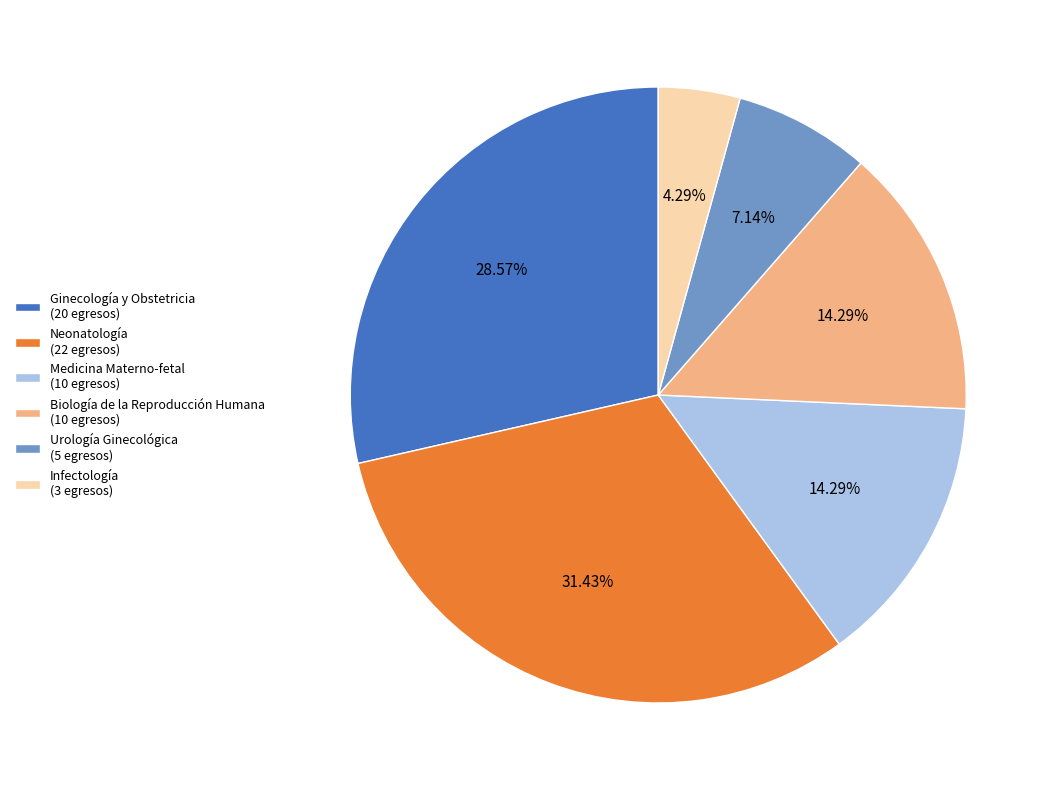

What is the ratio of the value at Biología de la Reproducción Humana (10 egresos) to the value at Urología Ginecológica (5 egresos)?

2.0